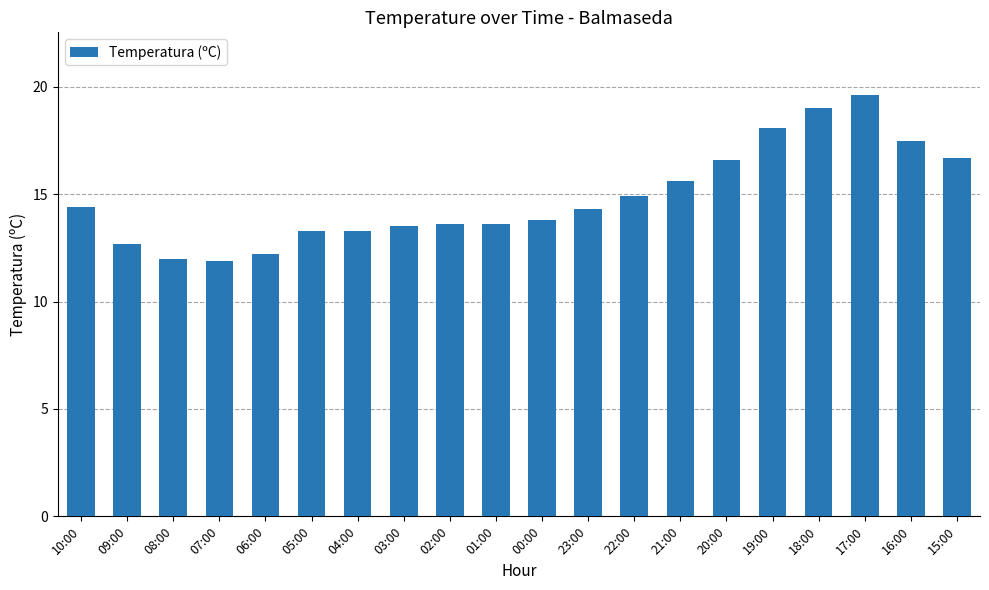

Reading right to left, extract all data points from this chart.

15:00=16.7	16:00=17.5	17:00=19.6	18:00=19.0	19:00=18.1	20:00=16.6	21:00=15.6	22:00=14.9	23:00=14.3	00:00=13.8	01:00=13.6	02:00=13.6	03:00=13.5	04:00=13.3	05:00=13.3	06:00=12.2	07:00=11.9	08:00=12.0	09:00=12.7	10:00=14.4